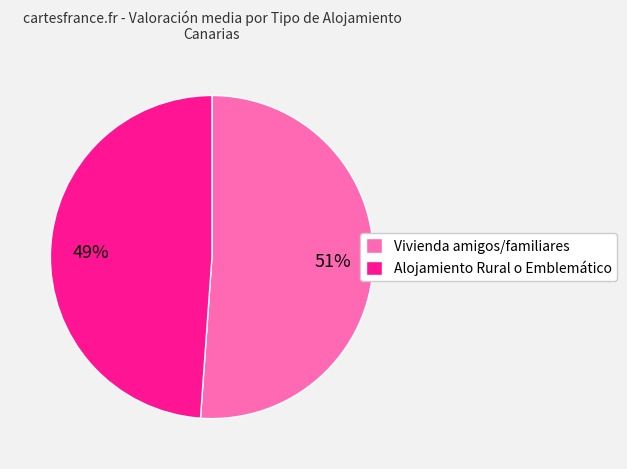

How many segments does this pie chart have?

2